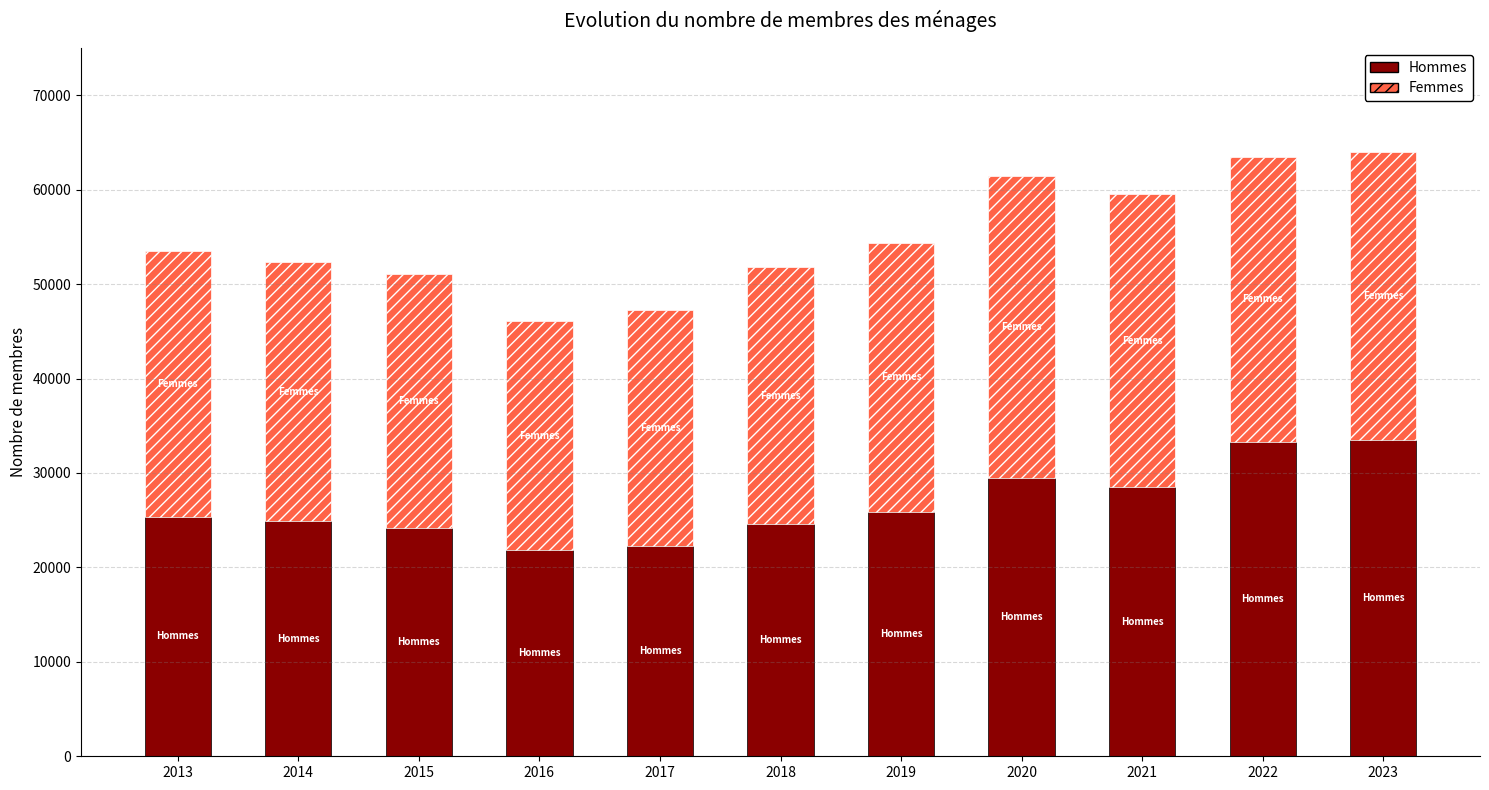

What is the maximum value for Hommes?

33537